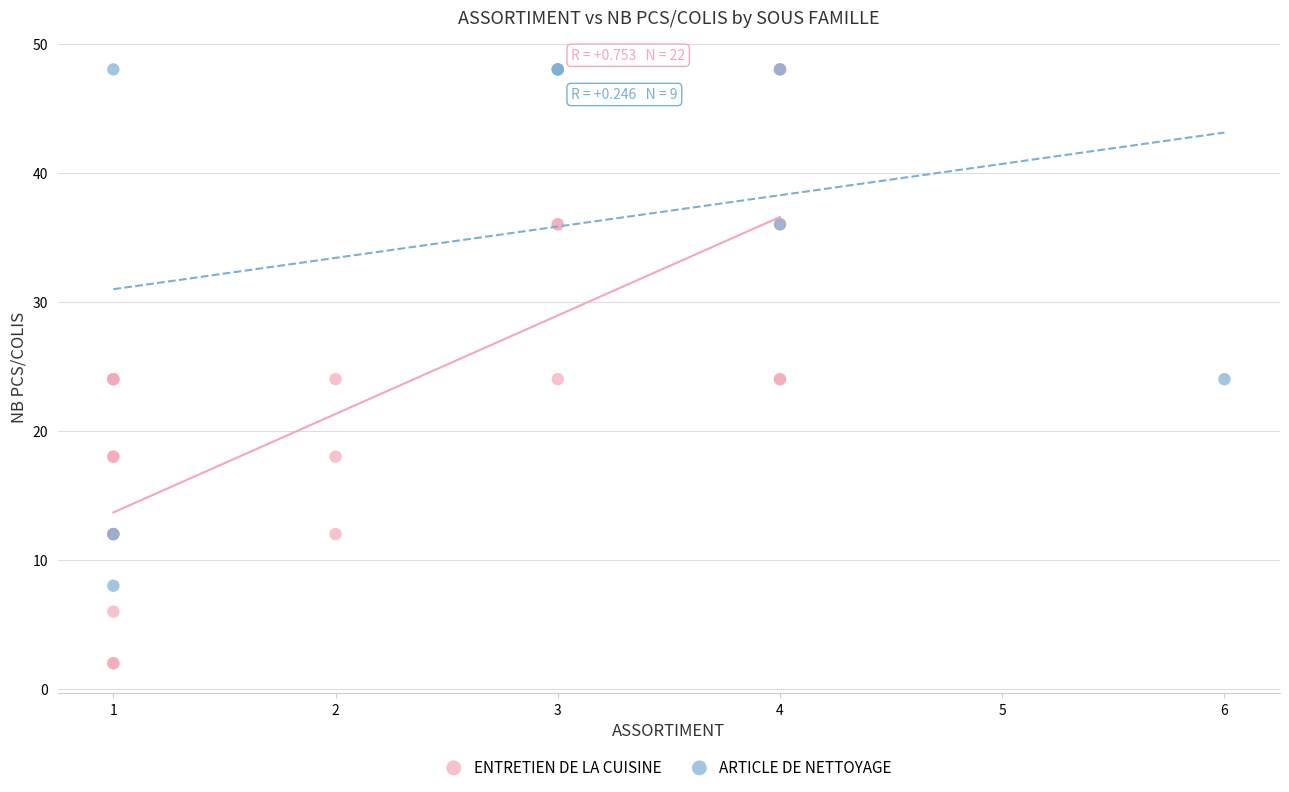

Which series has the widest spread of Y values?

ENTRETIEN DE LA CUISINE